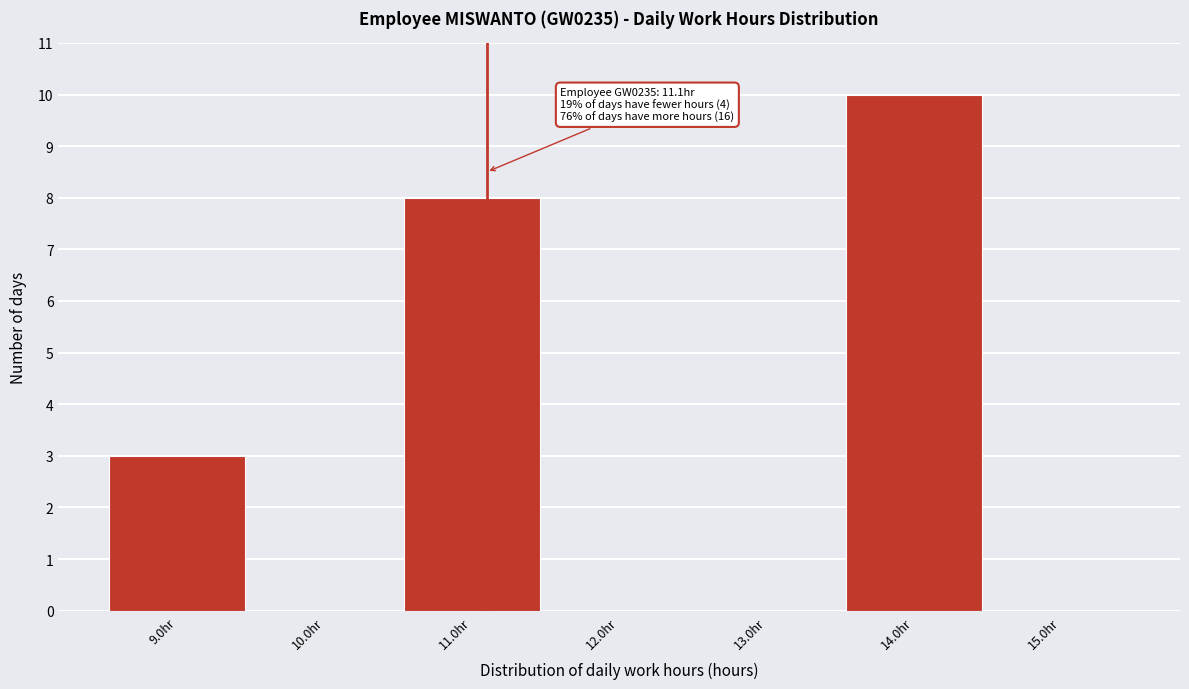

Over which range of the x-axis is the bar tallest?

13.5 to 14.5